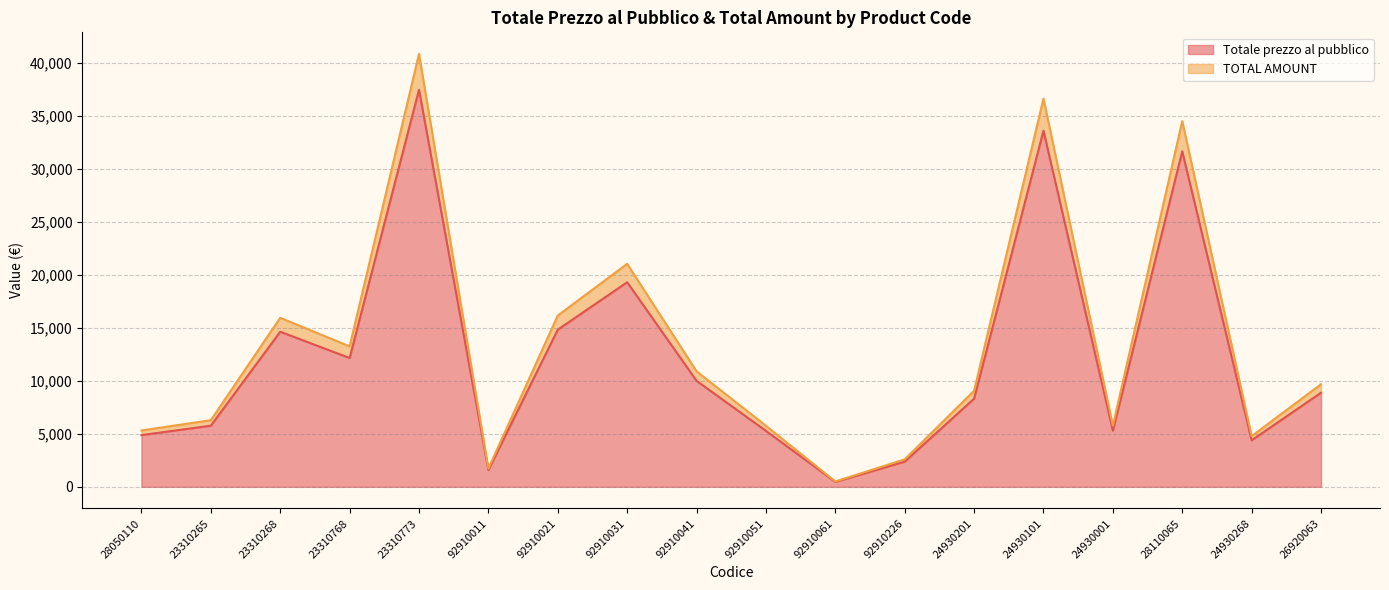

How many lines are shown in the chart?

2